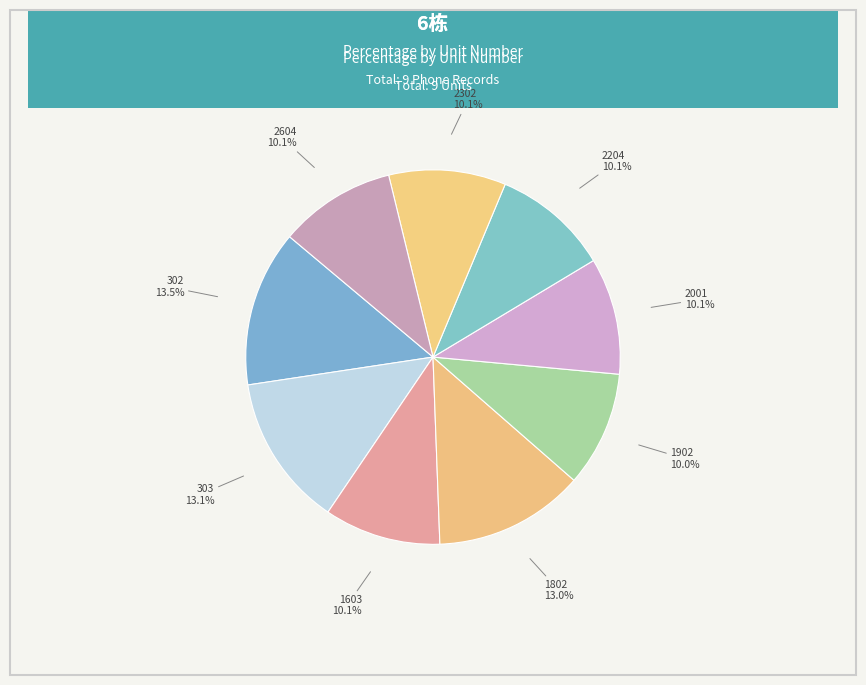

Count the number of slices in the pie.

9